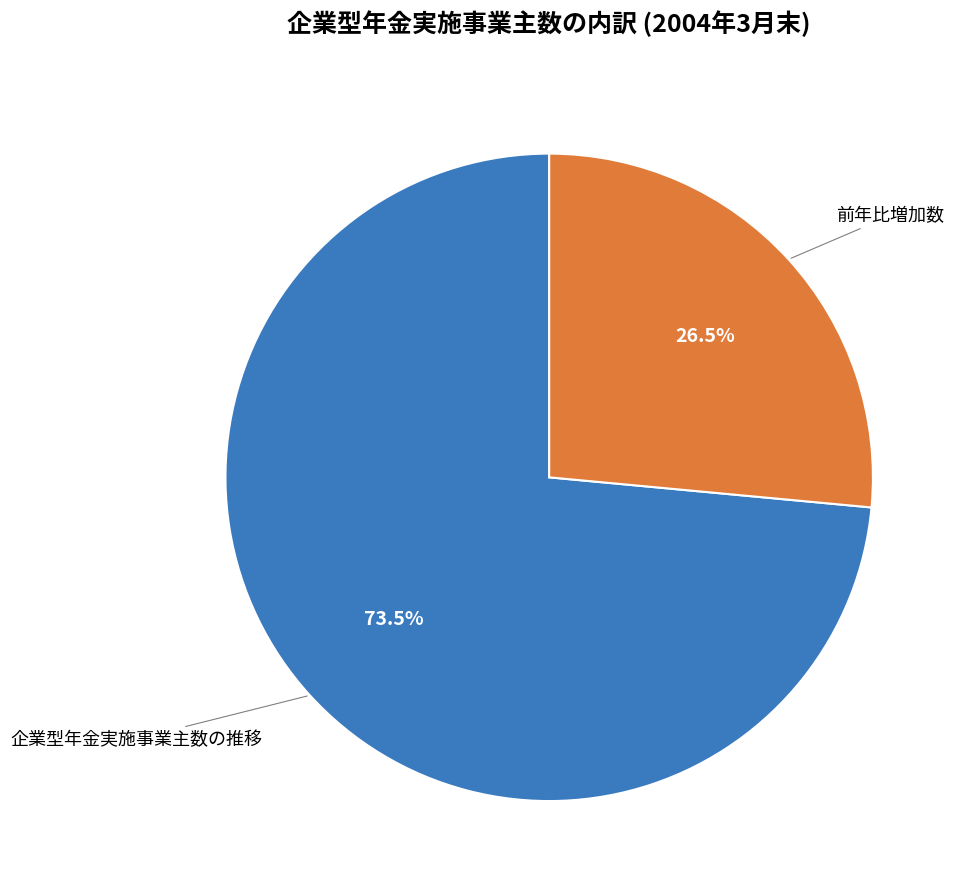

Does any single category account for the majority?

Yes